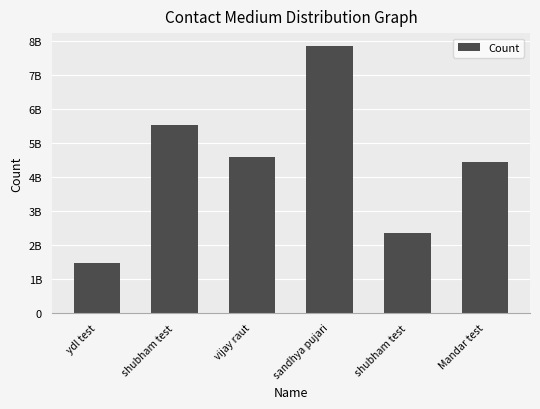

Does the chart contain any negative values?

No